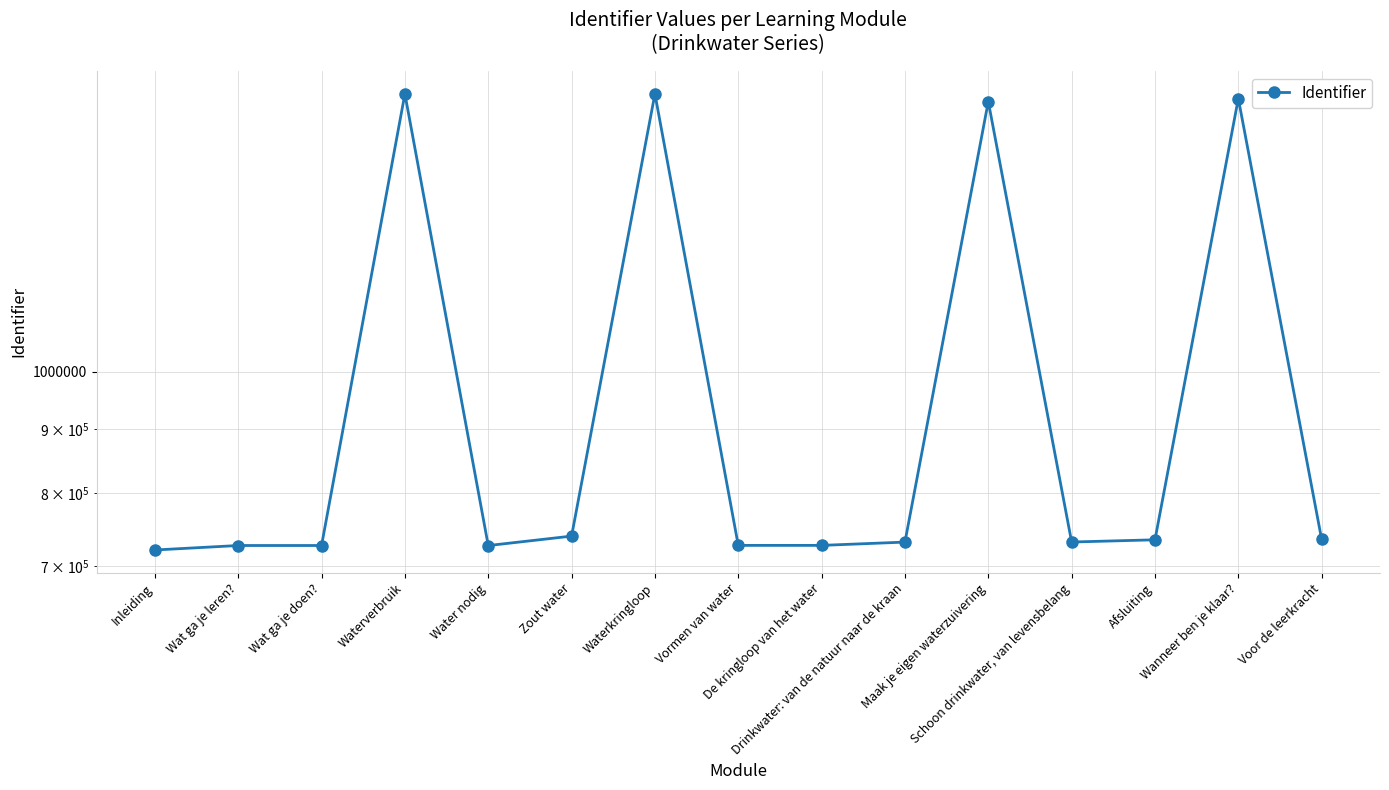

Reading right to left, extract all data points from this chart.

735056	1650857	734511	731530	1641827	731436	727022	727019	1665180	739508	726789	1665085	726863	726861	720902